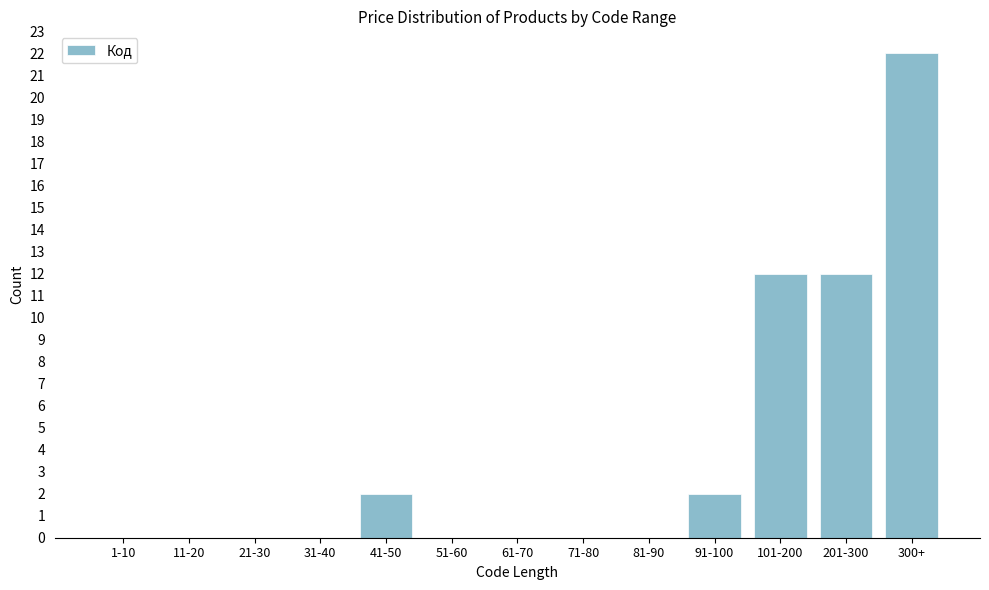

Reading left to right, extract all data points from this chart.

1-10=0	11-20=0	21-30=0	31-40=0	41-50=2	51-60=0	61-70=0	71-80=0	81-90=0	91-100=2	101-200=12	201-300=12	300+=22